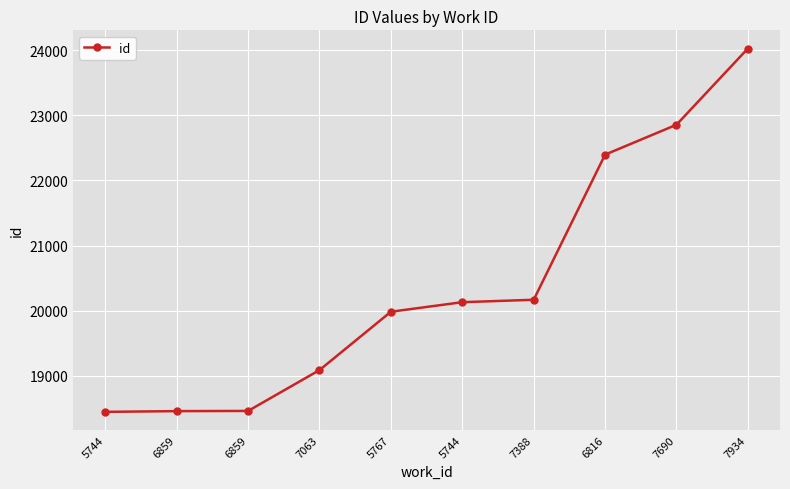

Between 5744 and 5744, which is larger?

5744